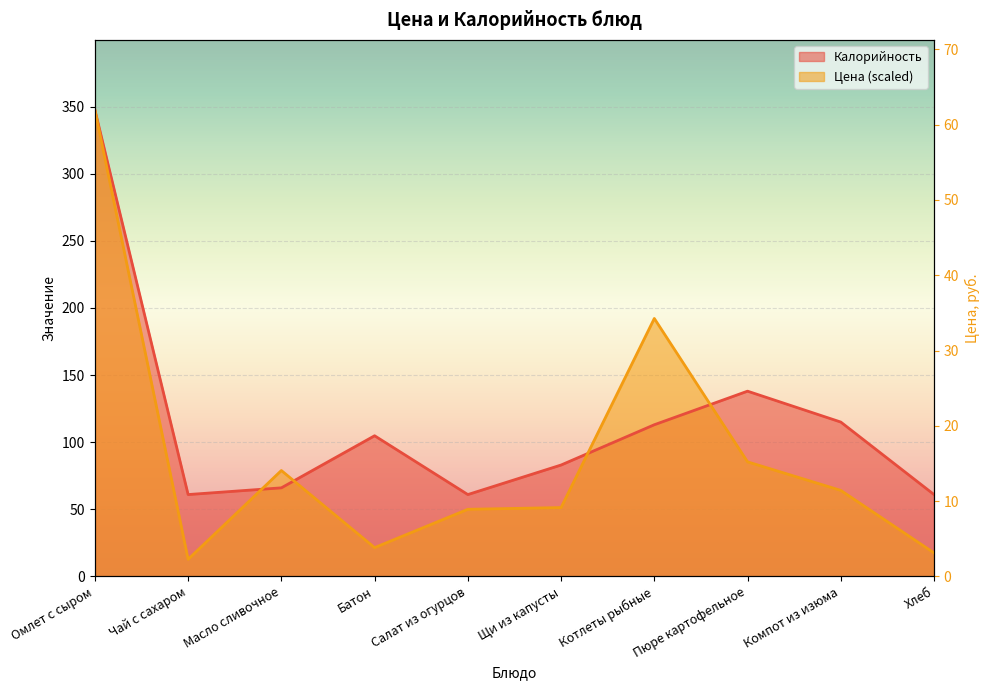

At which category is the sum across all series the highest?

Омлет с сыром